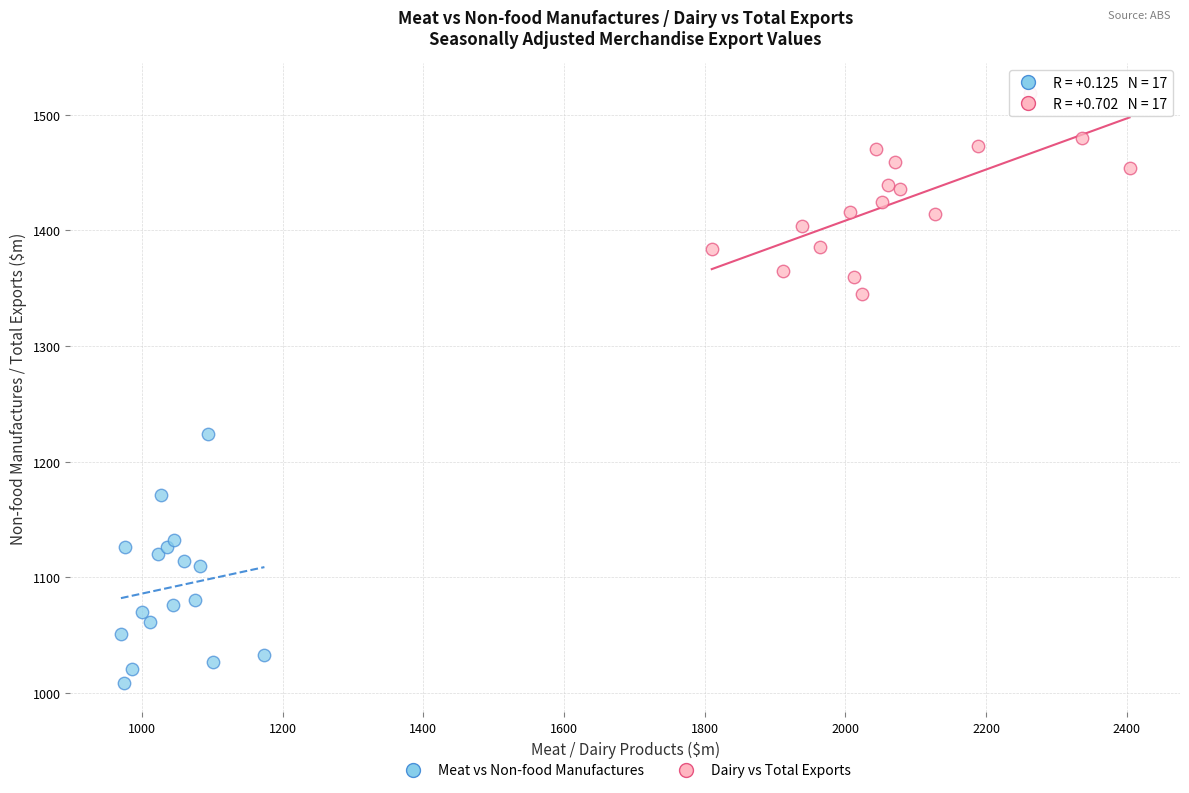

Which series reaches the minimum Y coordinate?

Meat vs Non-food Manufactures